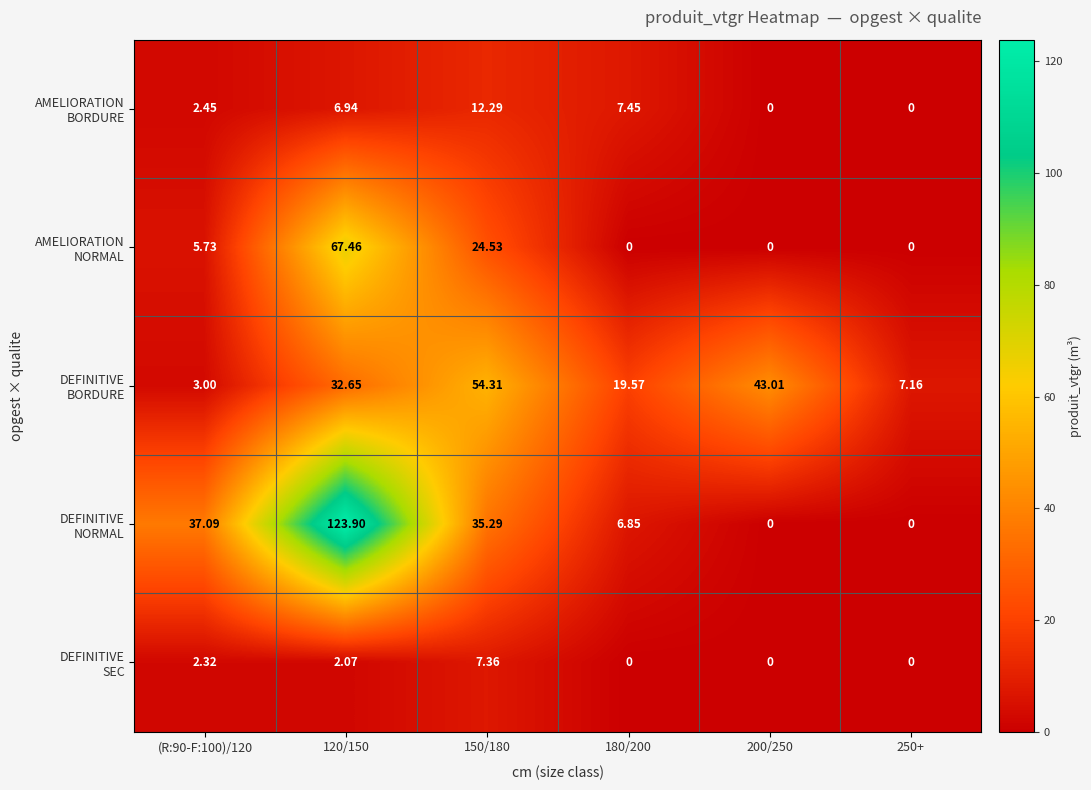

What is the spread (max minus min) of values at (R:90-F:100)/120?

34.8